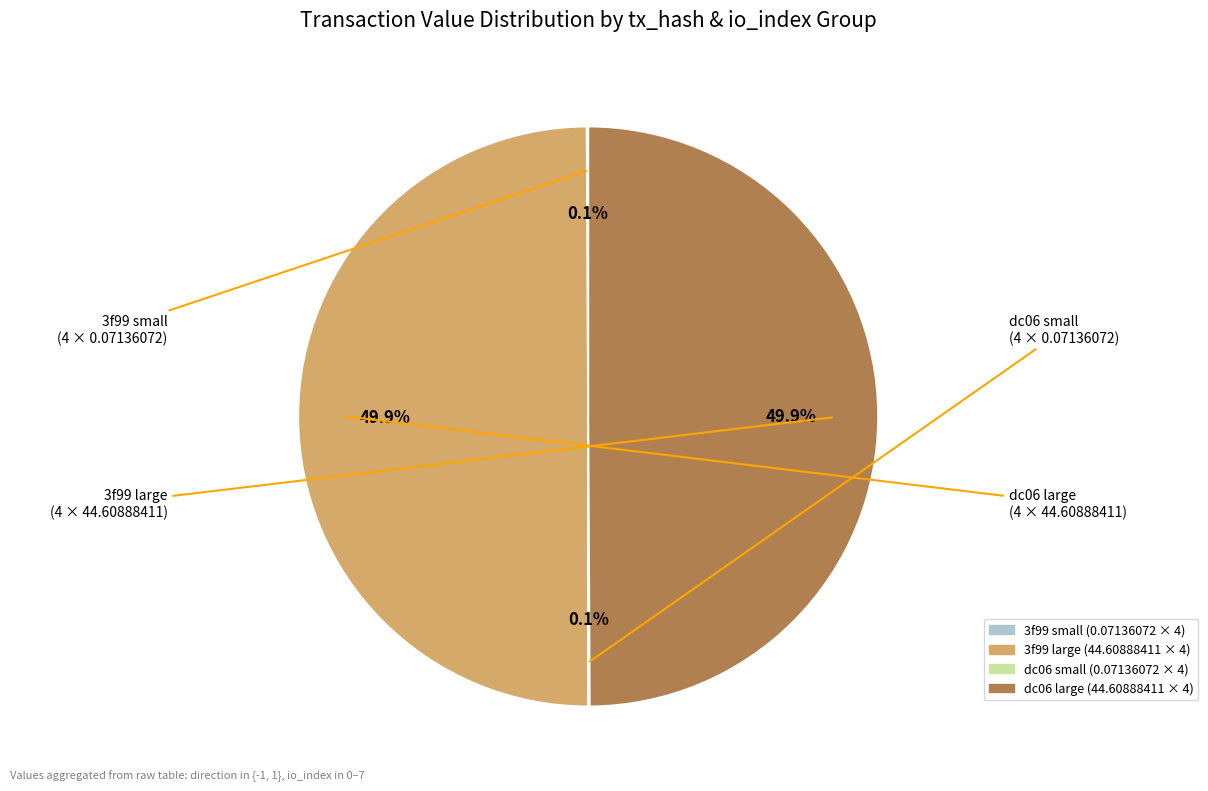

Is there any slice that represents more than half of the pie?

No